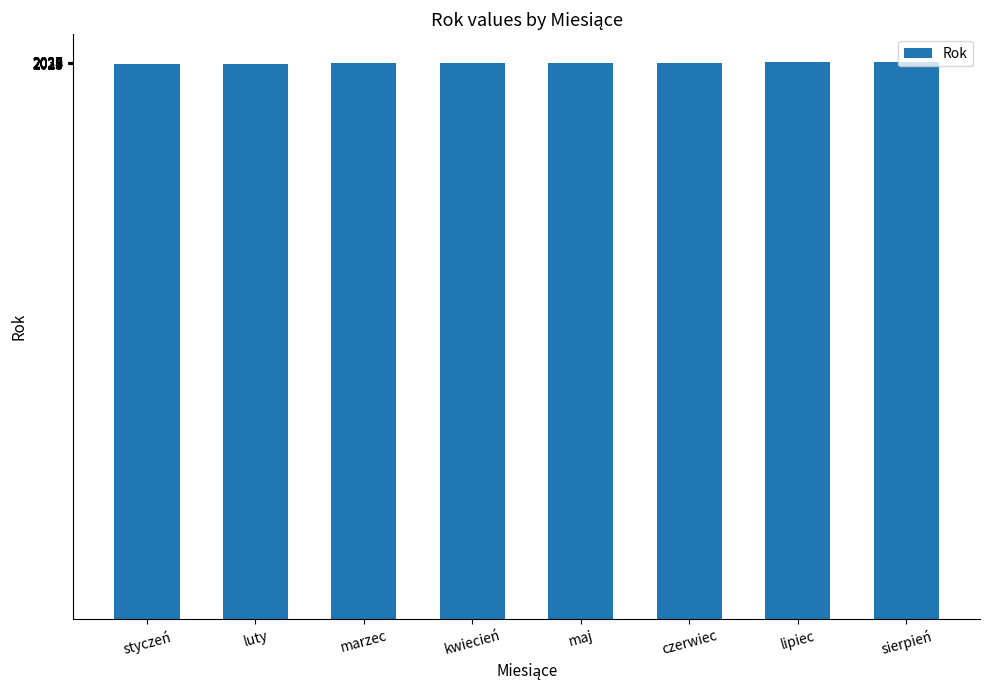

What position from the left is lipiec?

7